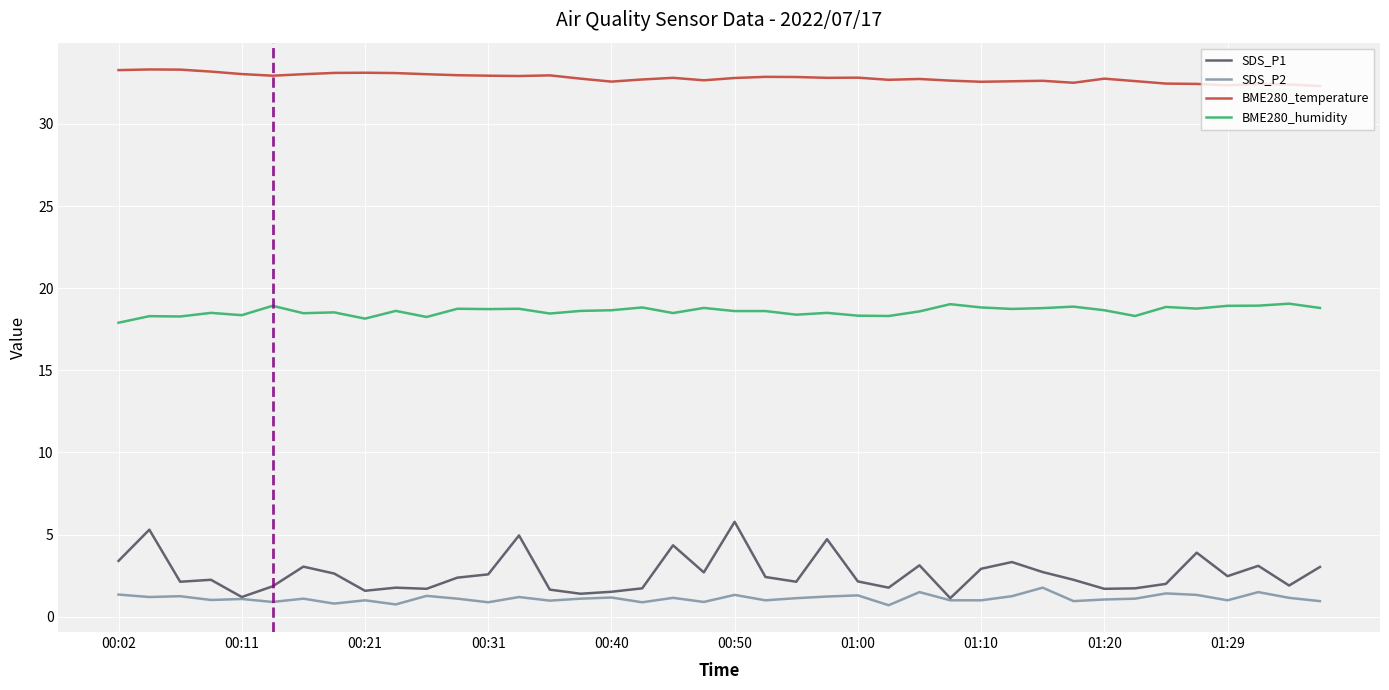

What are all the series names shown in the legend?

SDS_P1, SDS_P2, BME280_temperature, BME280_humidity